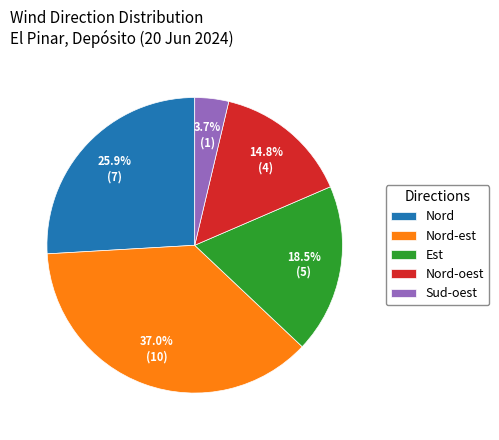

Rank the categories by value from lowest to highest.

Sud-oest, Nord-oest, Est, Nord, Nord-est